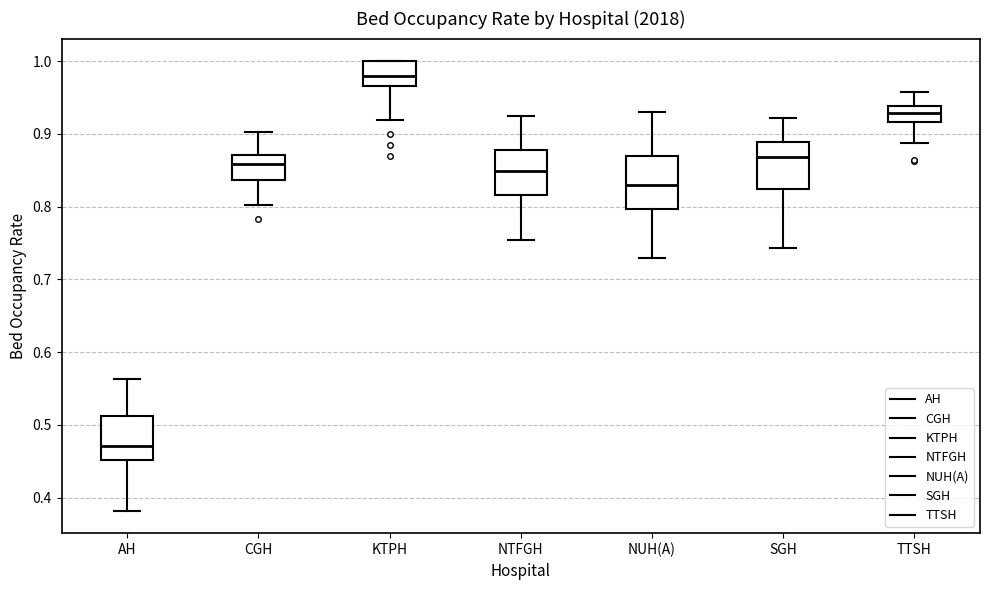

Reading left to right, transcribe this box plot: for each box, give where its median line is, the range the box spans, and where its two whiskers end, as read against the y-axis. The values are not printed on the chart, so give them approximately, as read against the axis.

AH: median 0.47, box 0.45 to 0.51, whiskers 0.38 to 0.56
CGH: median 0.86, box 0.84 to 0.87, whiskers 0.80 to 0.90
KTPH: median 0.98, box 0.97 to 1.00, whiskers 0.92 to 1.00
NTFGH: median 0.85, box 0.82 to 0.88, whiskers 0.75 to 0.93
NUH(A): median 0.83, box 0.80 to 0.87, whiskers 0.73 to 0.93
SGH: median 0.87, box 0.82 to 0.89, whiskers 0.74 to 0.92
TTSH: median 0.93, box 0.92 to 0.94, whiskers 0.89 to 0.96